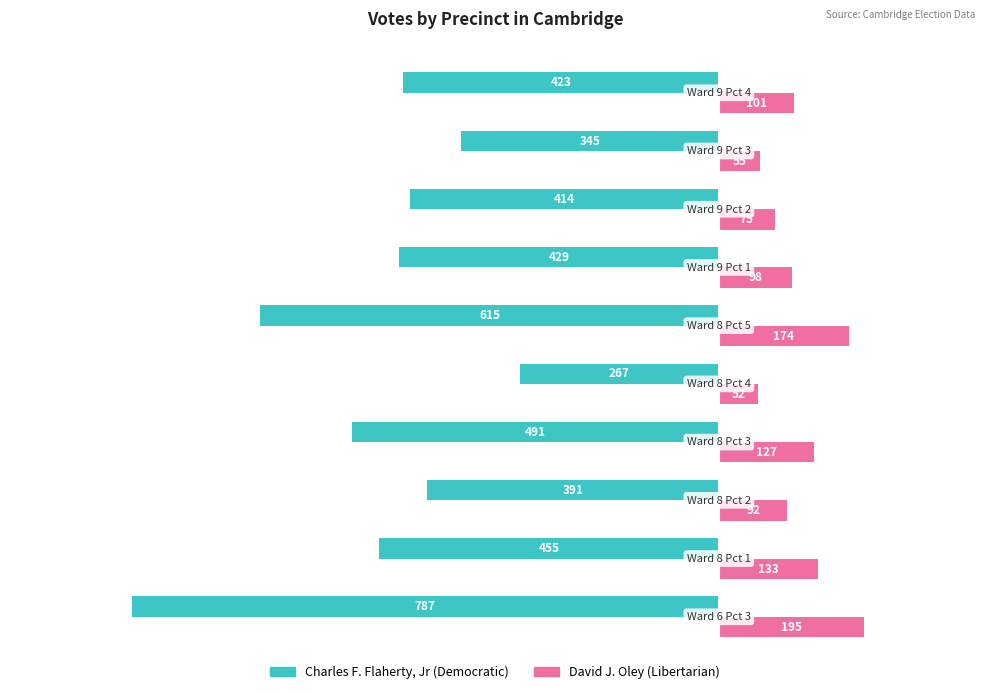

What is the difference between the second highest and second lowest values in the Charles F. Flaherty, Jr (Democratic) series?

270